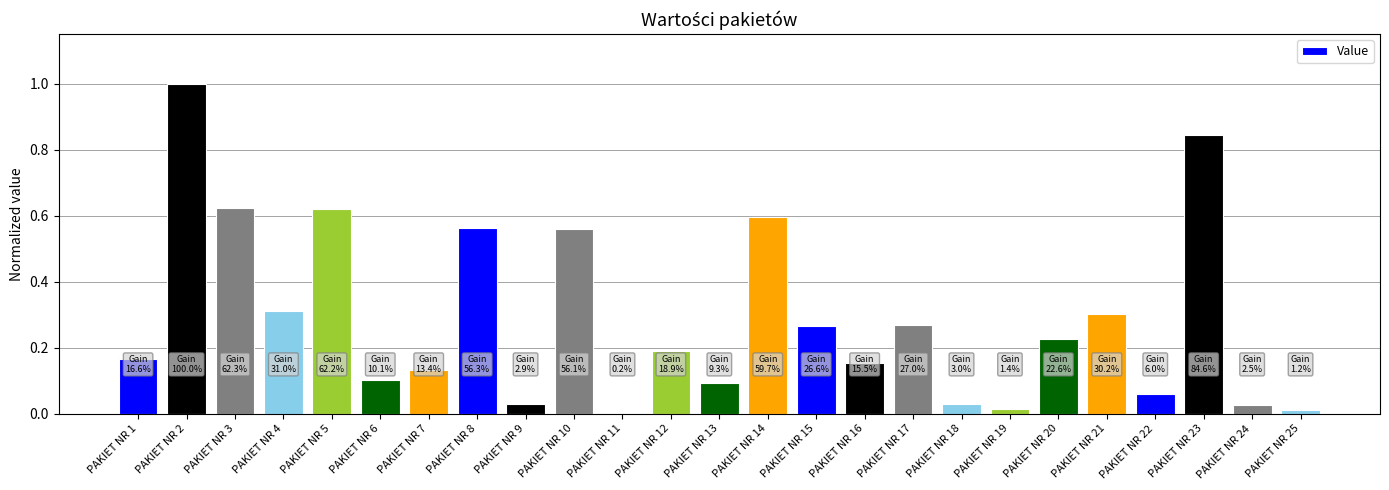

Is it true that the value at PAKIET NR 15 is 0.4?

False